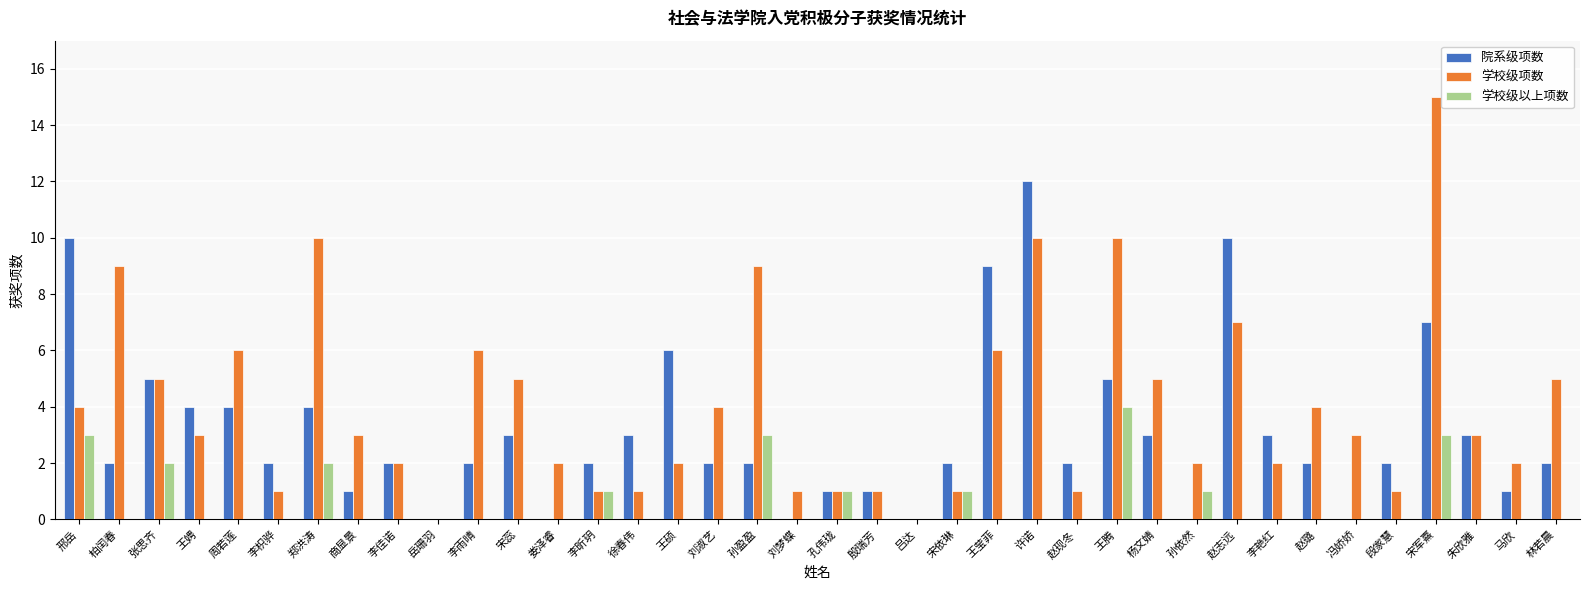

Are the bars horizontal?

No